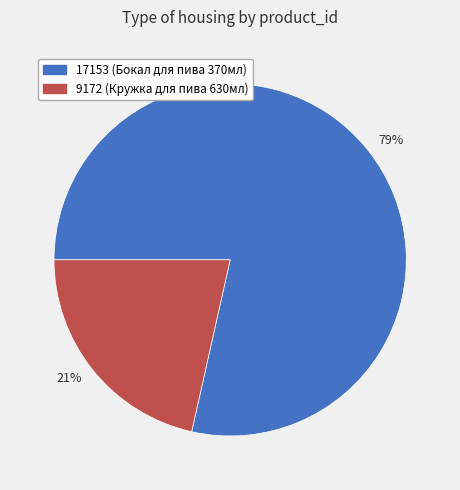

What is the majority slice?

79%